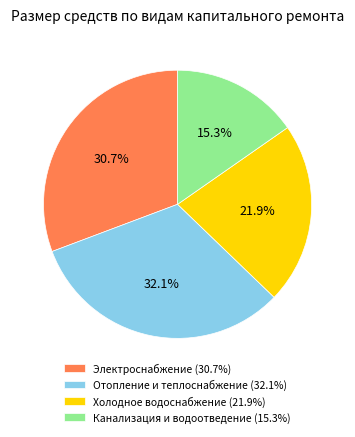

To the nearest percent, what is the average slice percentage?

25%